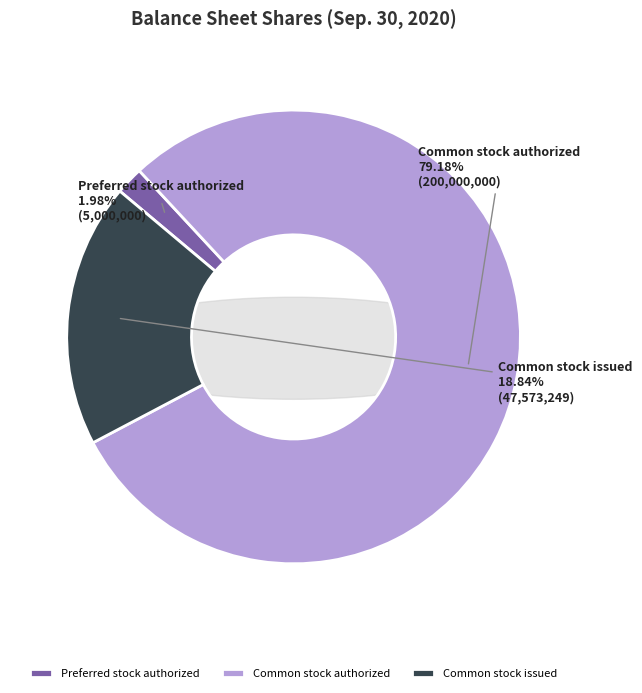

To the nearest percent, what is the difference between the largest and smallest slice percentages?

77%